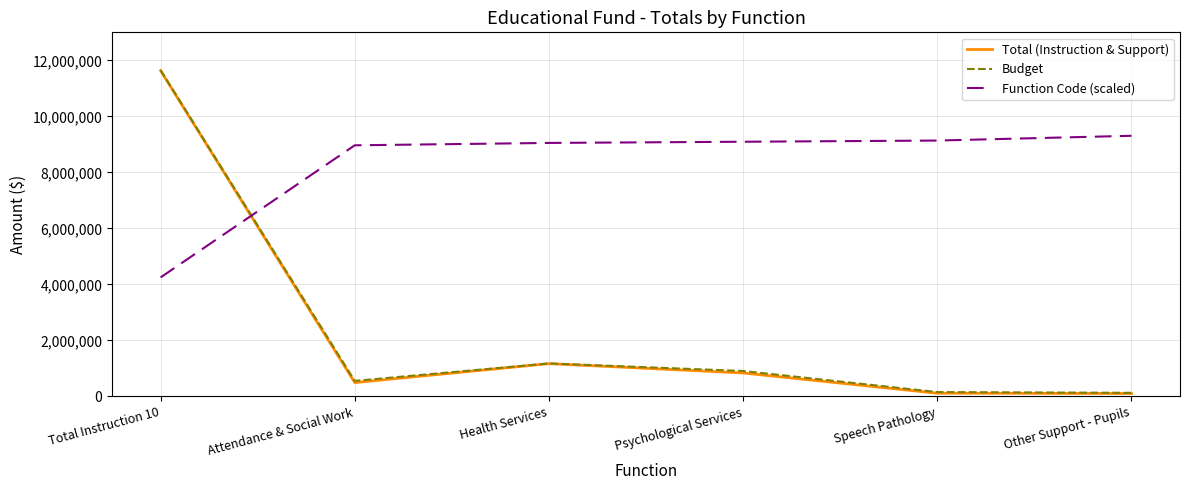

What is the spread (max minus min) of values at Total Instruction 10?

7404225.2